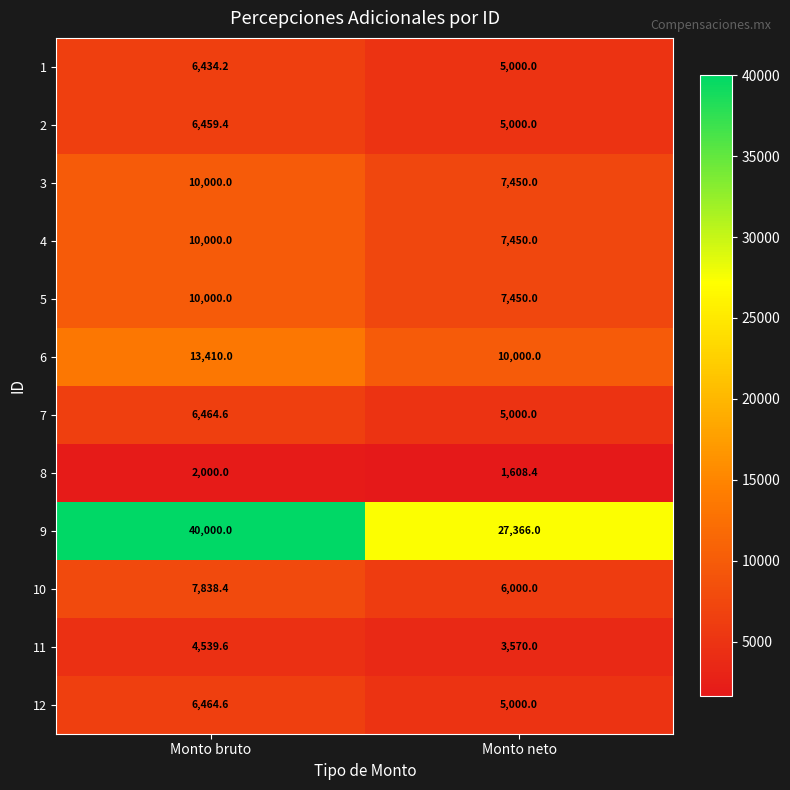

What is the difference between the 3 values at Monto bruto and Monto neto?

2550.0